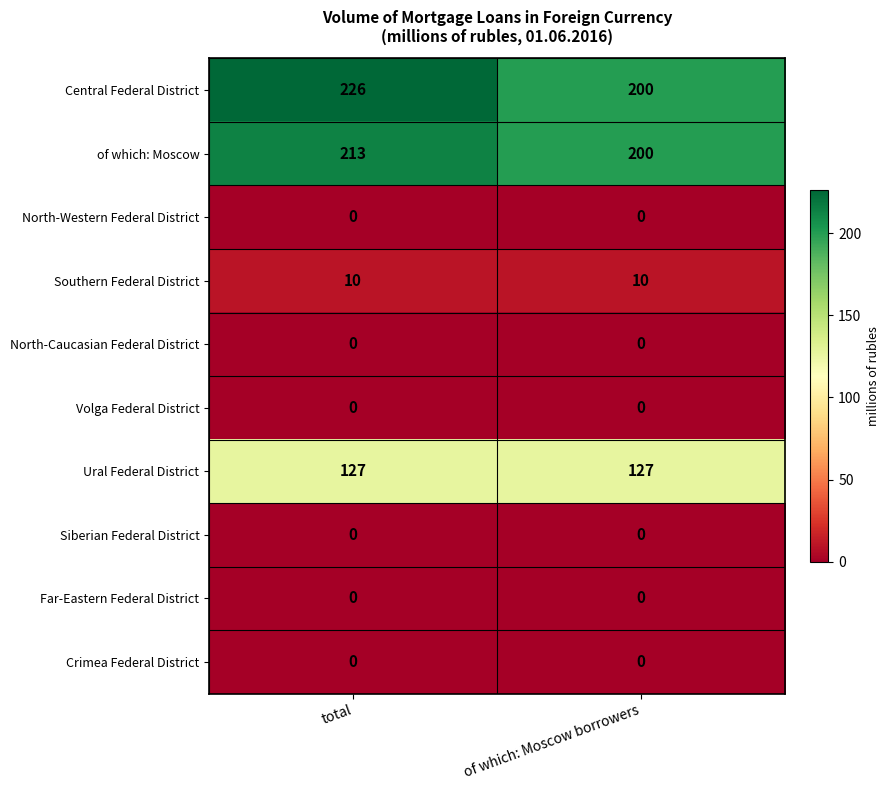

Which series changed the most between total and of which: Moscow borrowers?

Central Federal District